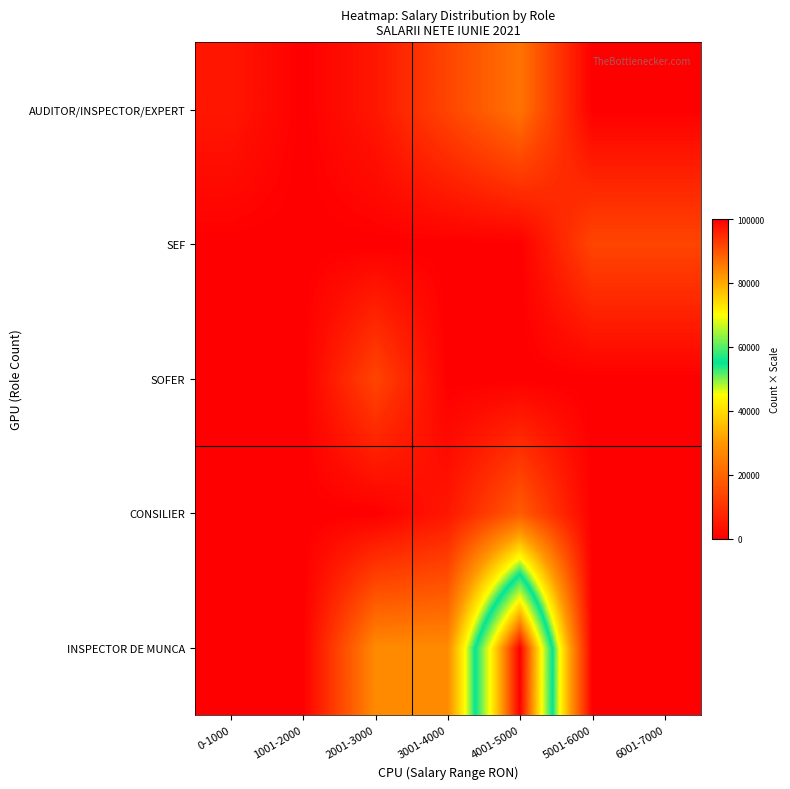

Reading left to right, what are all the values shown in this chart?

INSPECTOR DE MUNCA: 0-1000=0.0	1001-2000=0.0	2001-3000=27272.7	3001-4000=27272.7	4001-5000=100000.0	5001-6000=0.0	6001-7000=0.0
CONSILIER: 0-1000=0.0	1001-2000=0.0	2001-3000=0.0	3001-4000=4545.5	4001-5000=18181.8	5001-6000=0.0	6001-7000=0.0
SOFER: 0-1000=0.0	1001-2000=0.0	2001-3000=13636.4	3001-4000=0.0	4001-5000=0.0	5001-6000=0.0	6001-7000=0.0
SEF: 0-1000=0.0	1001-2000=0.0	2001-3000=0.0	3001-4000=0.0	4001-5000=0.0	5001-6000=13636.4	6001-7000=13636.4
AUDITOR/INSPECTOR/EXPERT: 0-1000=4545.5	1001-2000=0.0	2001-3000=4545.5	3001-4000=13636.4	4001-5000=22727.3	5001-6000=0.0	6001-7000=0.0